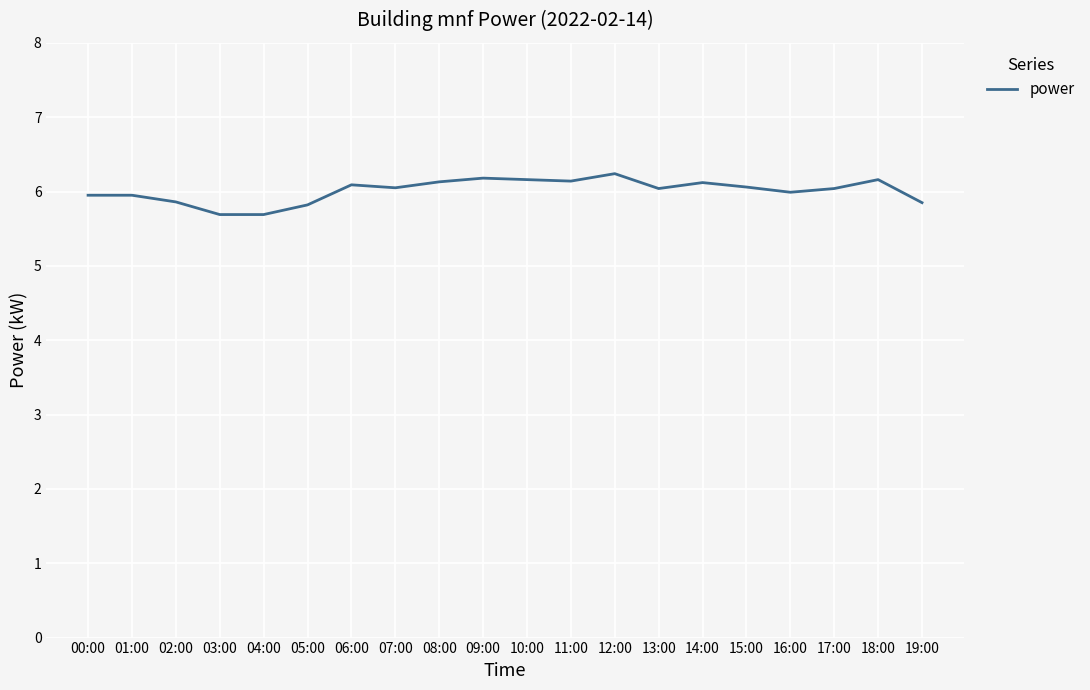

What position from the left is 13:00?

14